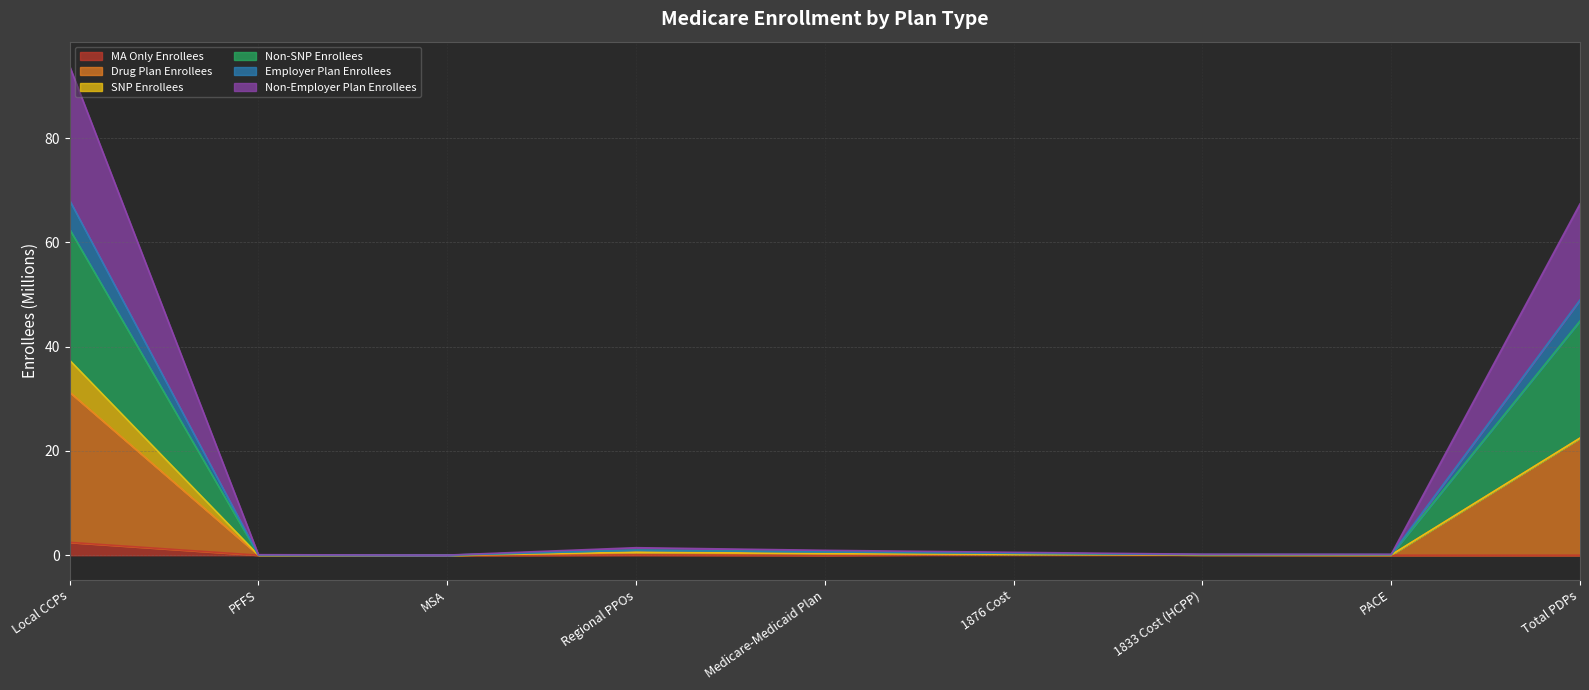

Where is the first local minimum for Drug Plan Enrollees?

MSA